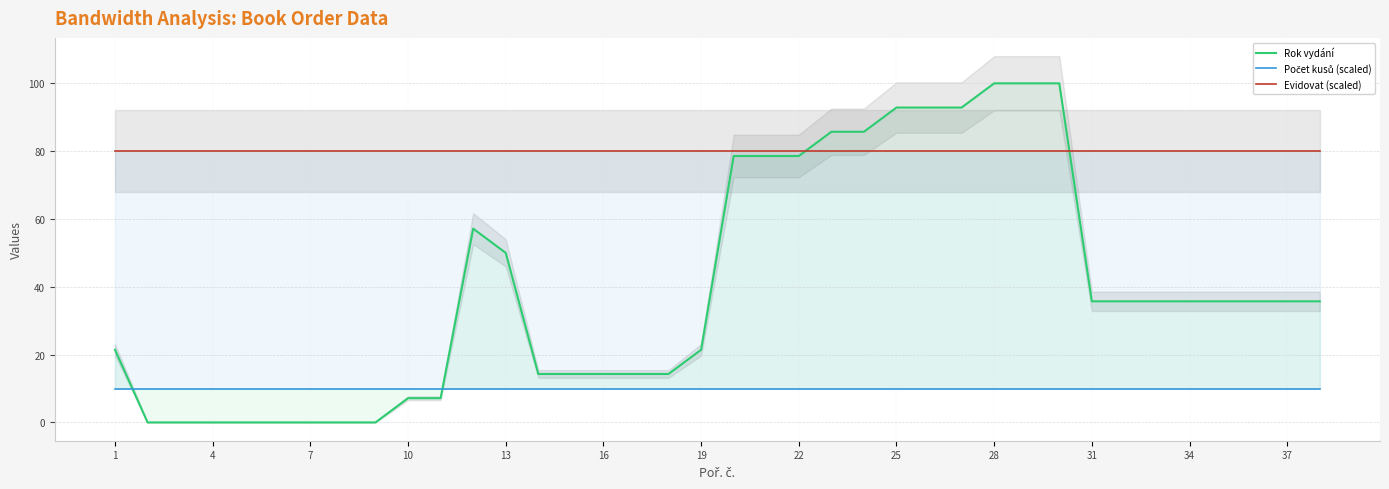

After their last crossing, which series has the higher values: Počet kusů (scaled) or Rok vydání?

Rok vydání